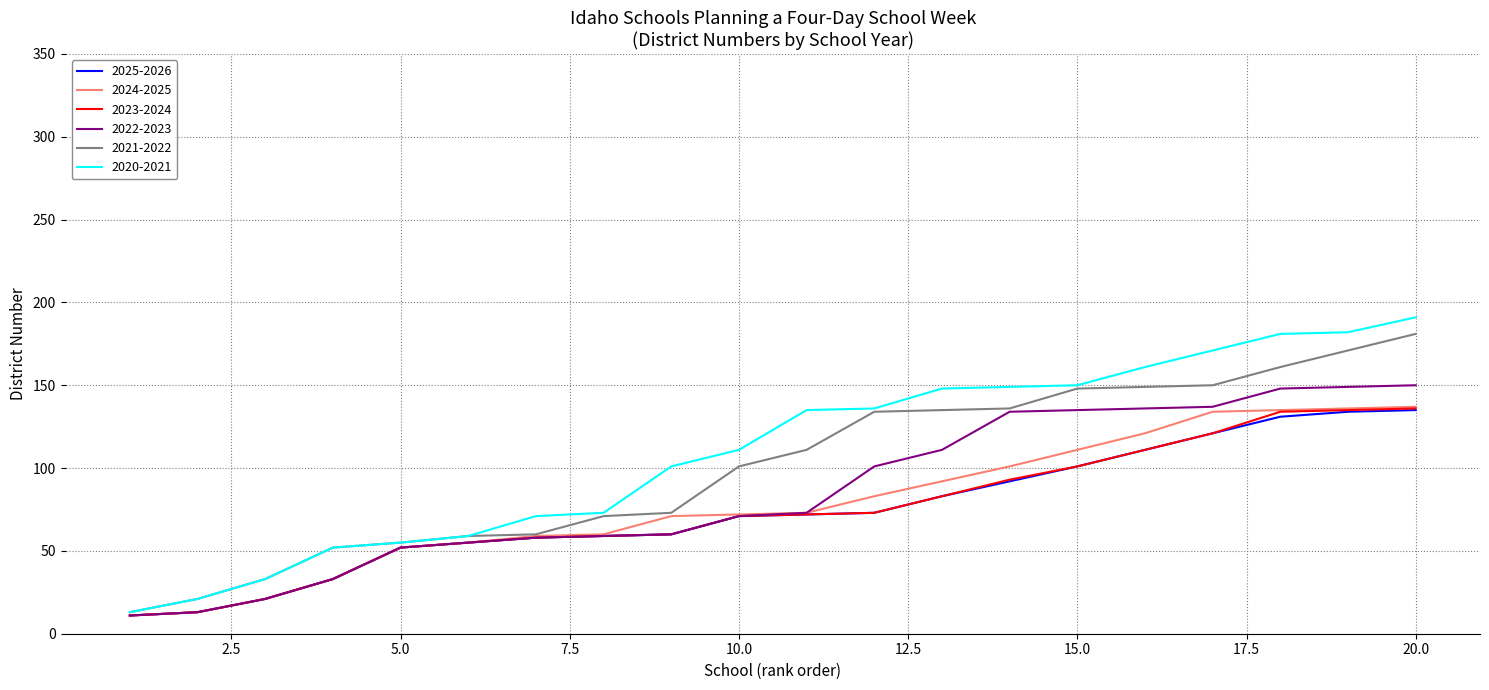

What is the greatest value displayed?

191